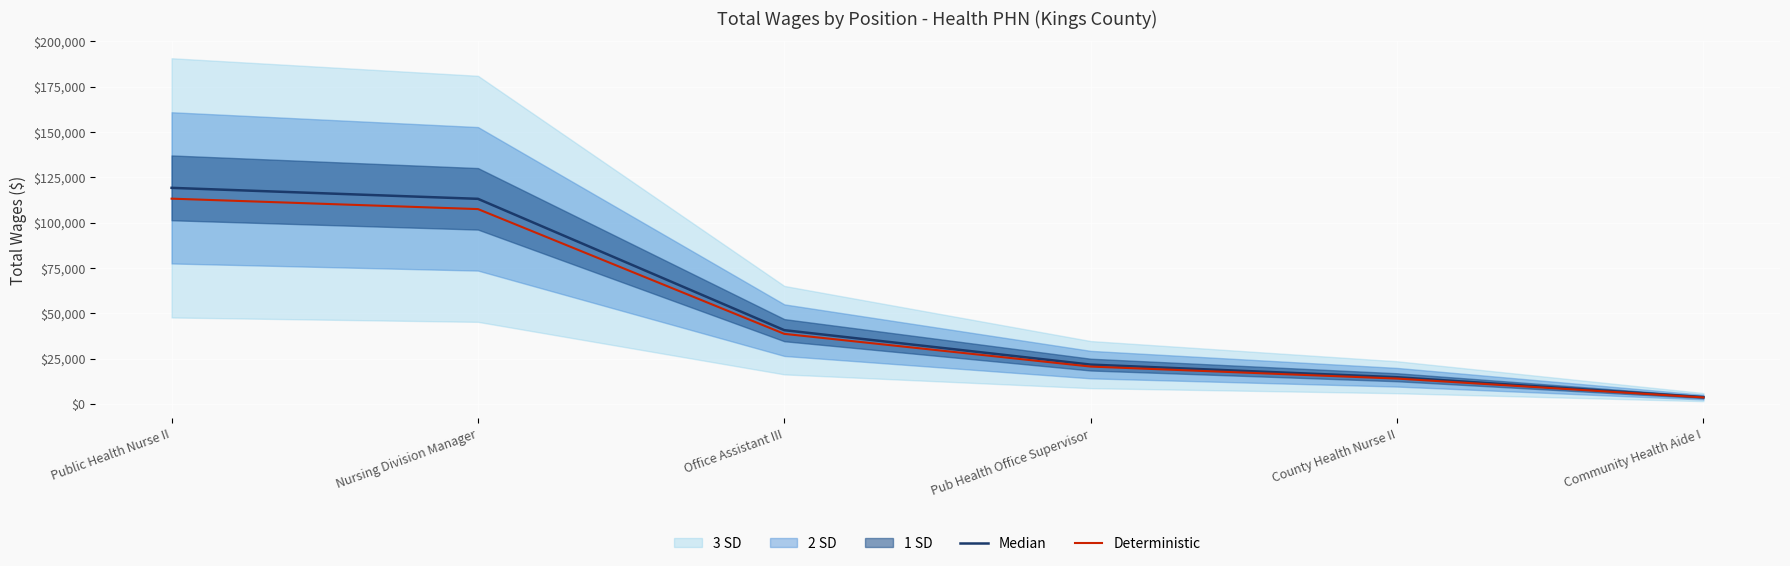

What is the maximum value for Median?

119155.0